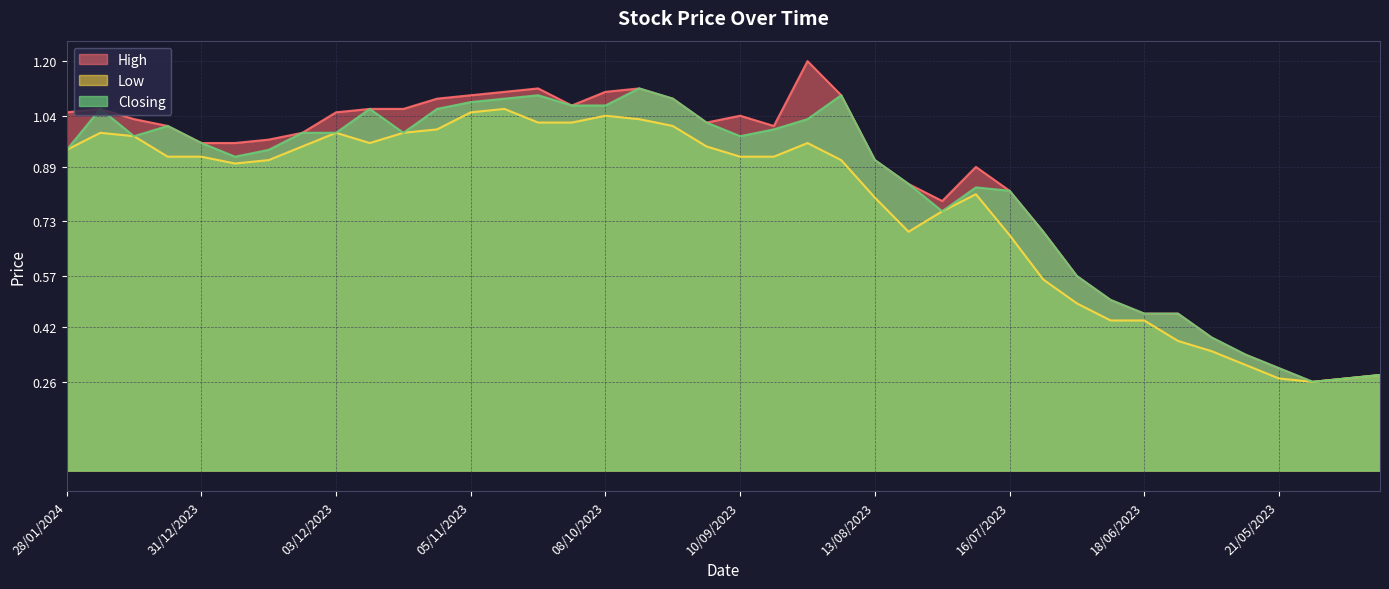

Which has a higher value, 01/10/2023 or 08/10/2023?

01/10/2023